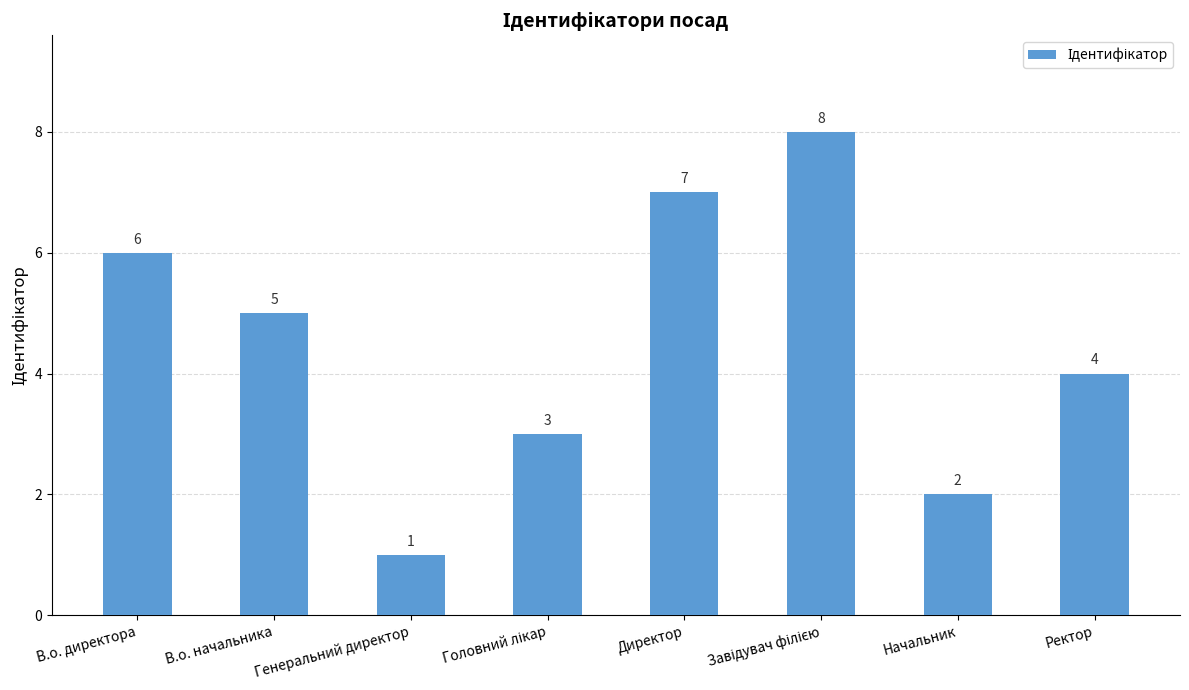

Reading right to left, transcribe all the data shown in this chart.

4	2	8	7	3	1	5	6